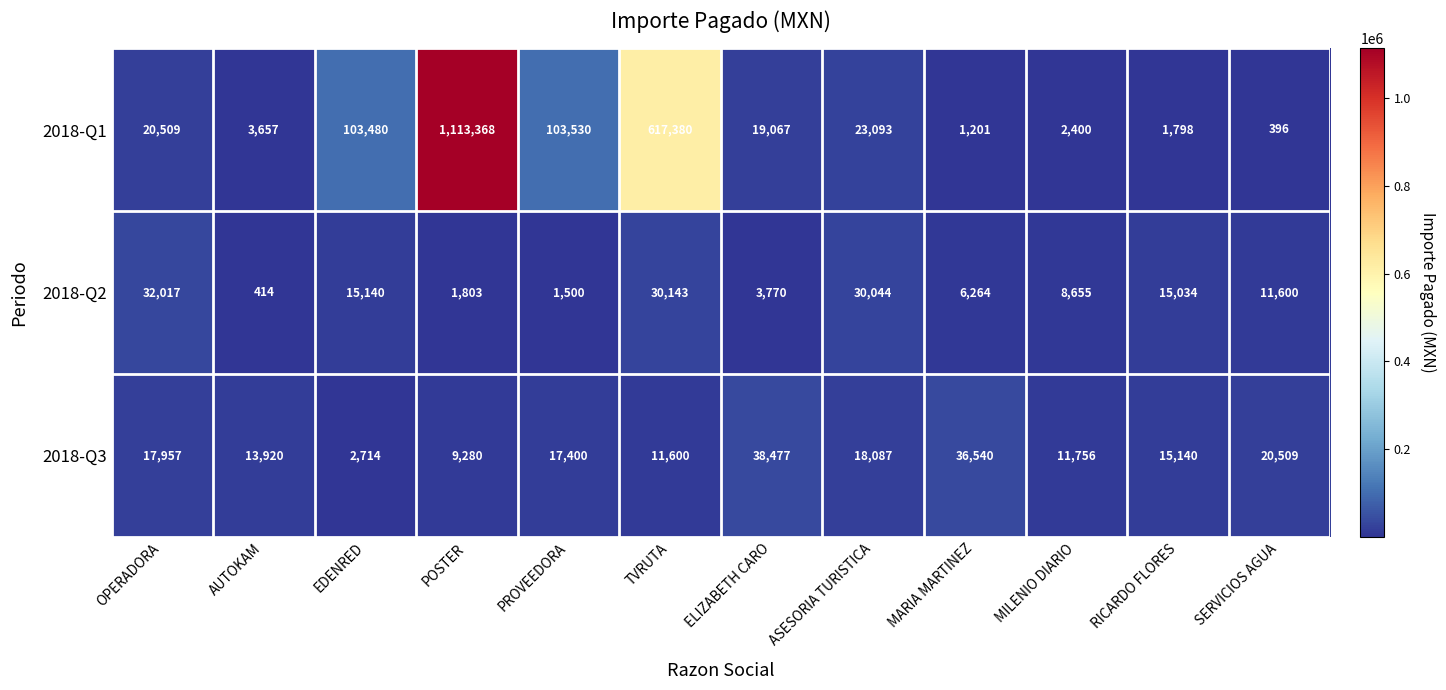

Rank the series by their maximum value, from lowest to highest.

2018-Q2, 2018-Q3, 2018-Q1